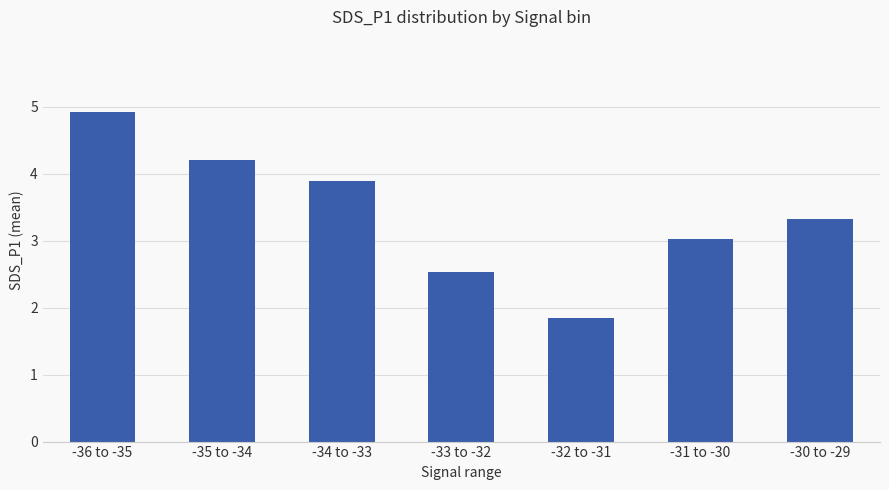

Approximately how many times larger is the value at -33 to -32 compared to -36 to -35?

0.5